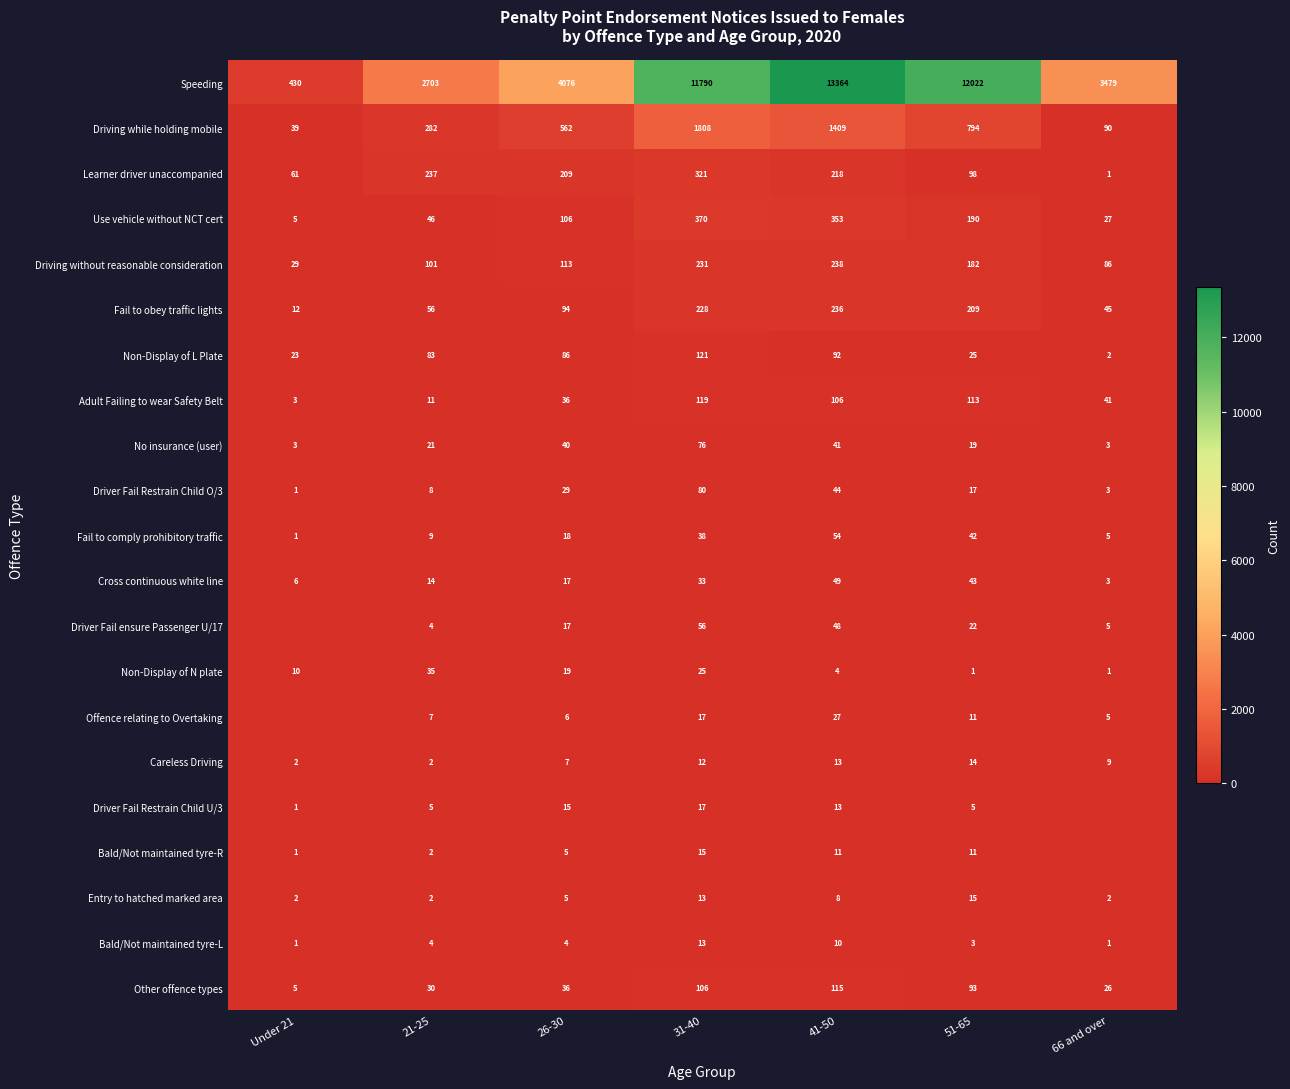

At 21-25, list the series in order from smallest to largest.

Careless Driving, Bald/Not maintained tyre-R, Entry to hatched marked area, Driver Fail ensure Passenger U/17, Bald/Not maintained tyre-L, Driver Fail Restrain Child U/3, Offence relating to Overtaking, Driver Fail Restrain Child O/3, Fail to comply prohibitory traffic, Adult Failing to wear Safety Belt, Cross continuous white line, No insurance (user), Other offence types, Non-Display of N plate, Use vehicle without NCT cert, Fail to obey traffic lights, Non-Display of L Plate, Driving without reasonable consideration, Learner driver unaccompanied, Driving while holding mobile, Speeding